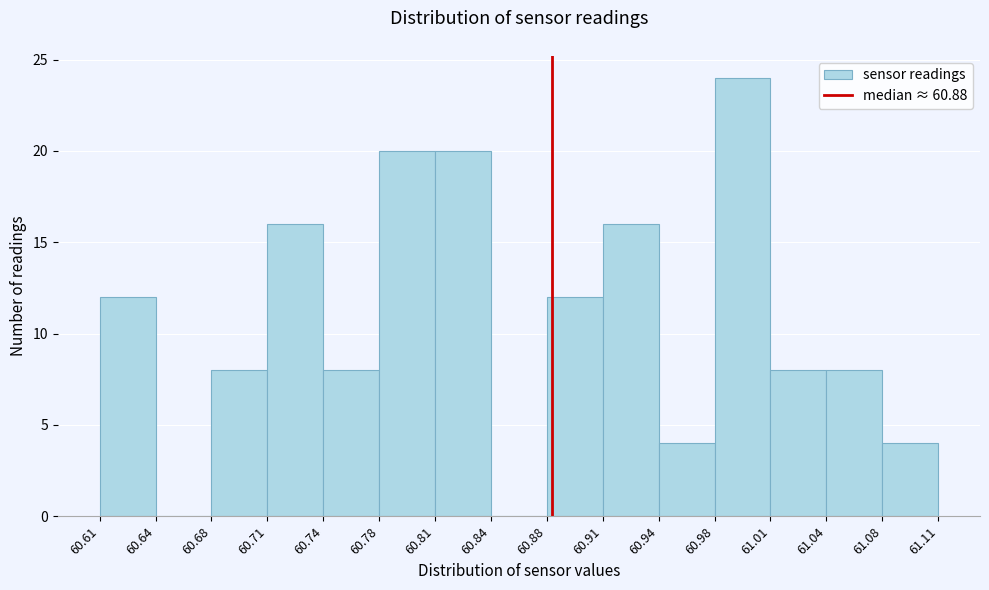

What is the height of the bar covering 60.98 to 61.01 on the x-axis? The values are not printed on the chart, so give them approximately, as read against the axis.

24